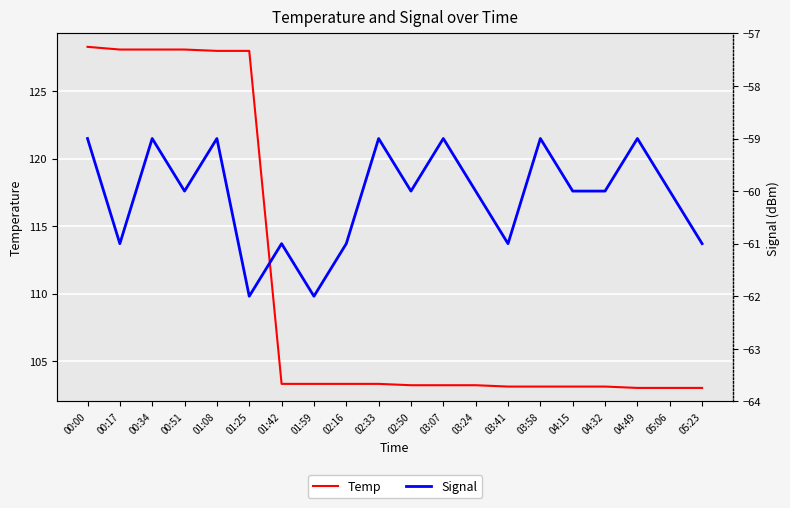

At which label is Signal closest to -60?

00:51